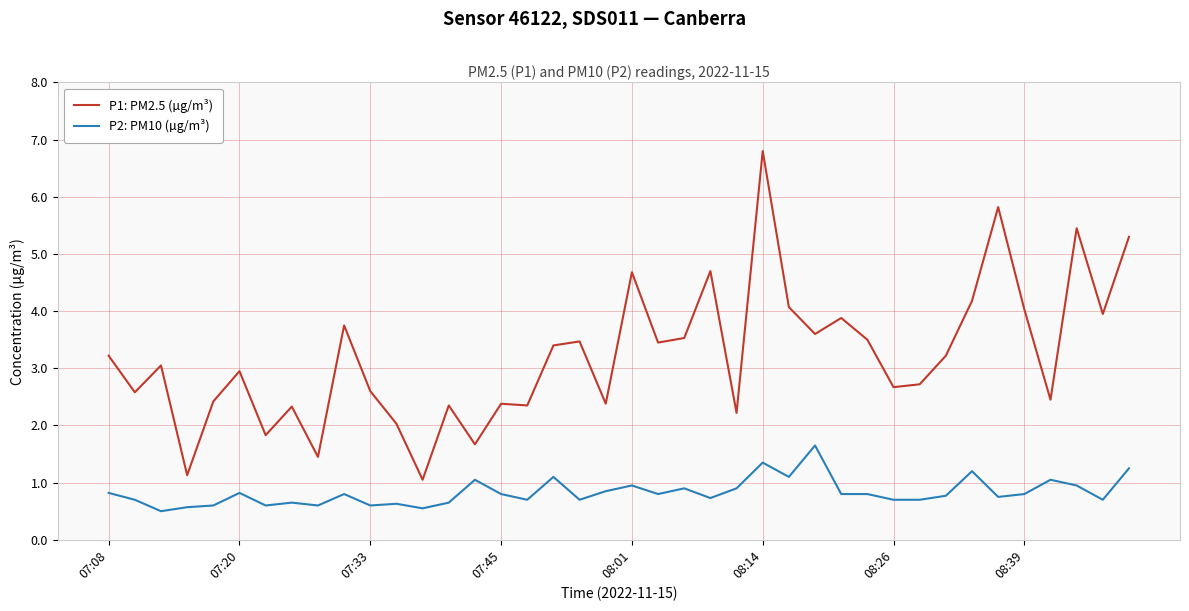

Rank the series by their average value, from highest to lowest.

P1: PM2.5 (µg/m³), P2: PM10 (µg/m³)